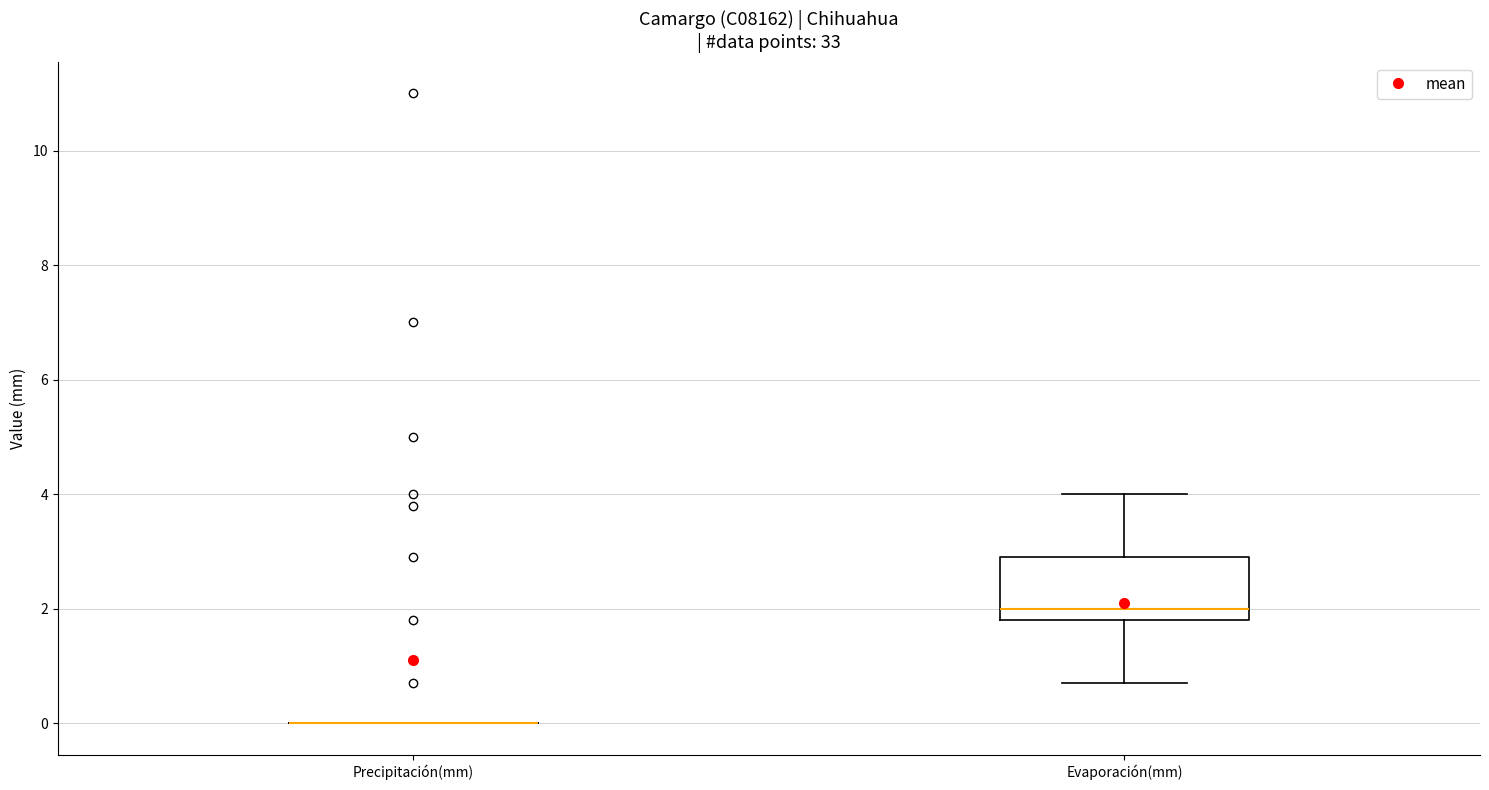

Where does the lower whisker of the box for Evaporación(mm) end on the y-axis? The values are not printed on the chart, so give them approximately, as read against the axis.

0.8